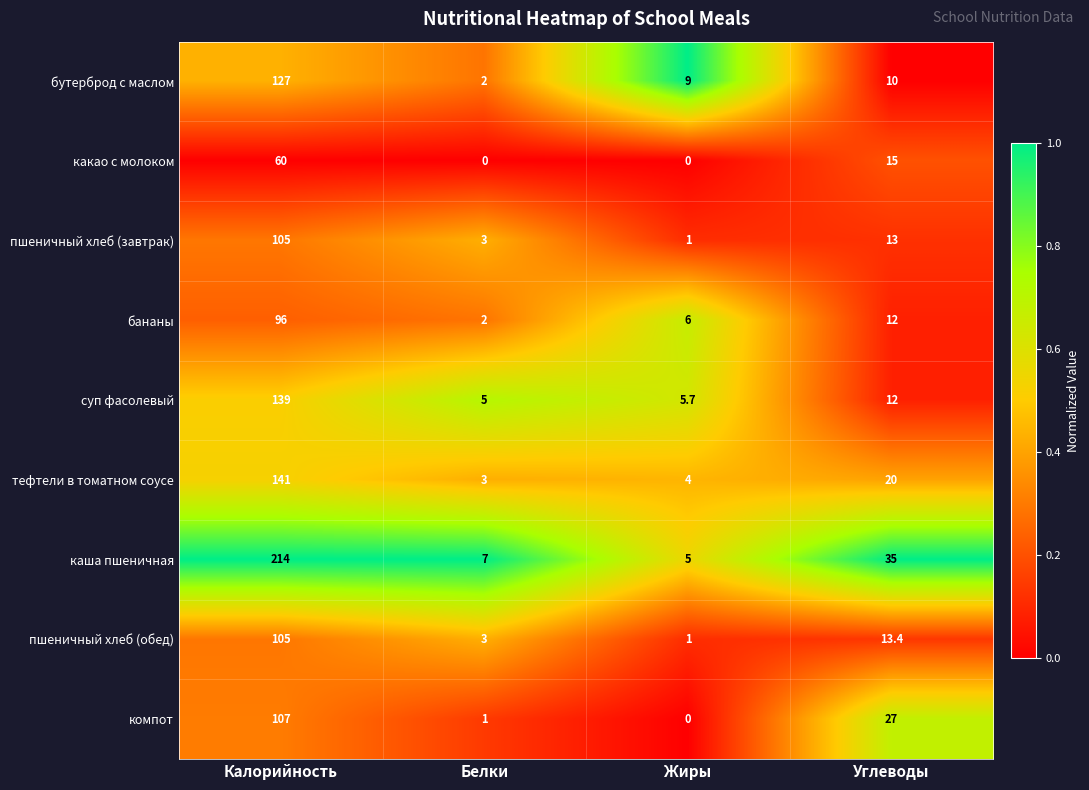

The бутерброд с маслом series shows 9.0 at Жиры. True or false?

True